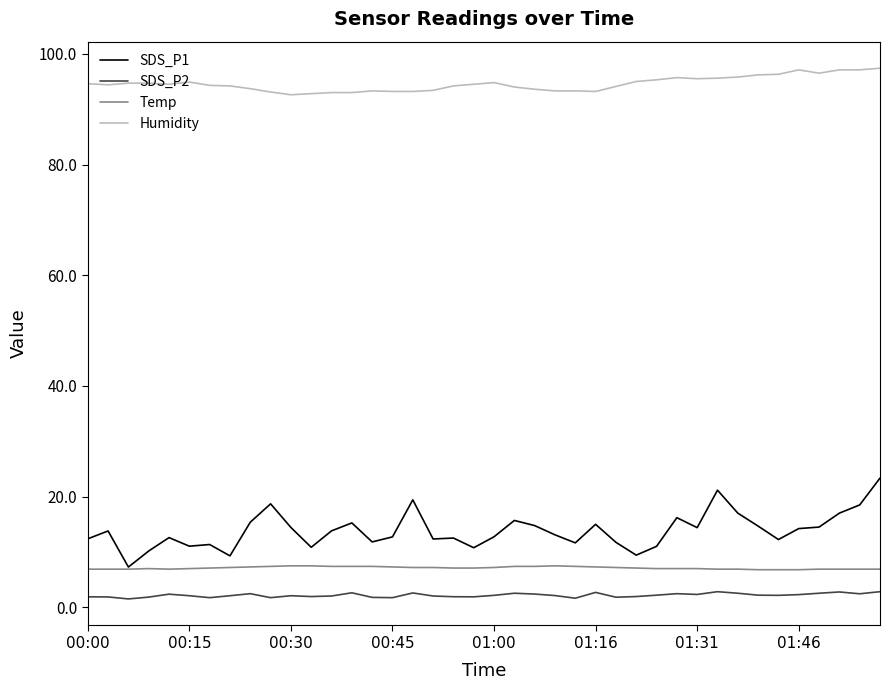

Which series has the largest range (max minus min)?

SDS_P1